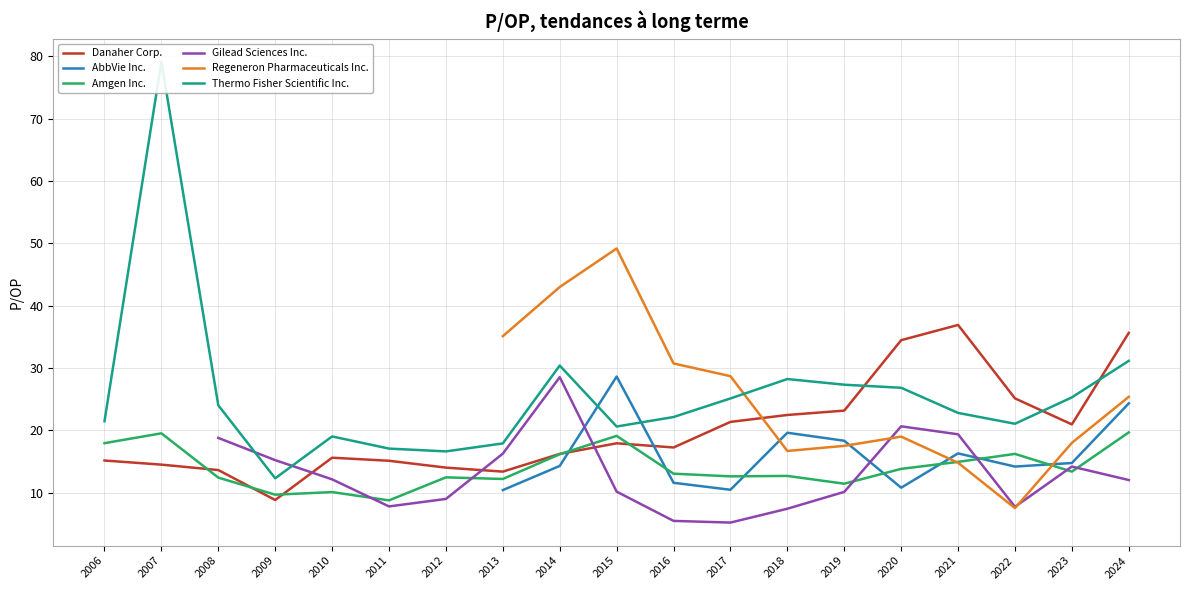

Where do Danaher Corp. and Regeneron Pharmaceuticals Inc. first cross each other?

2017 and 2018